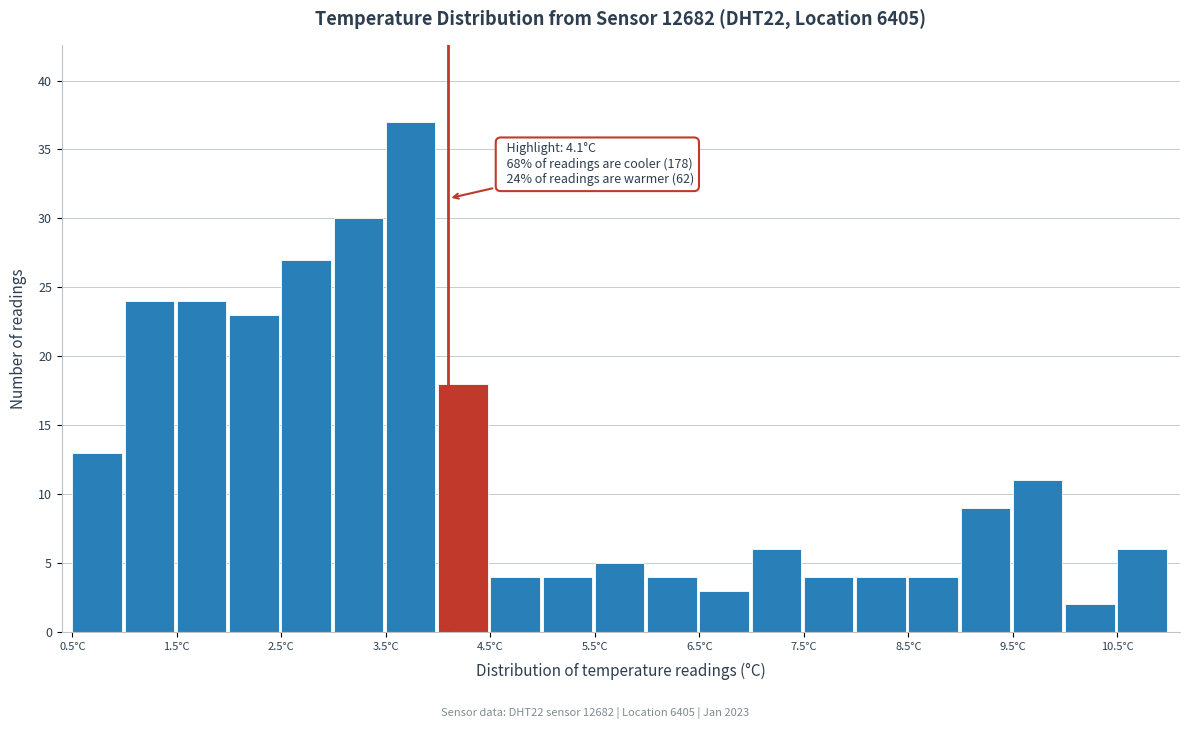

Over which range of the x-axis is the bar tallest?

3.5 to 4.0